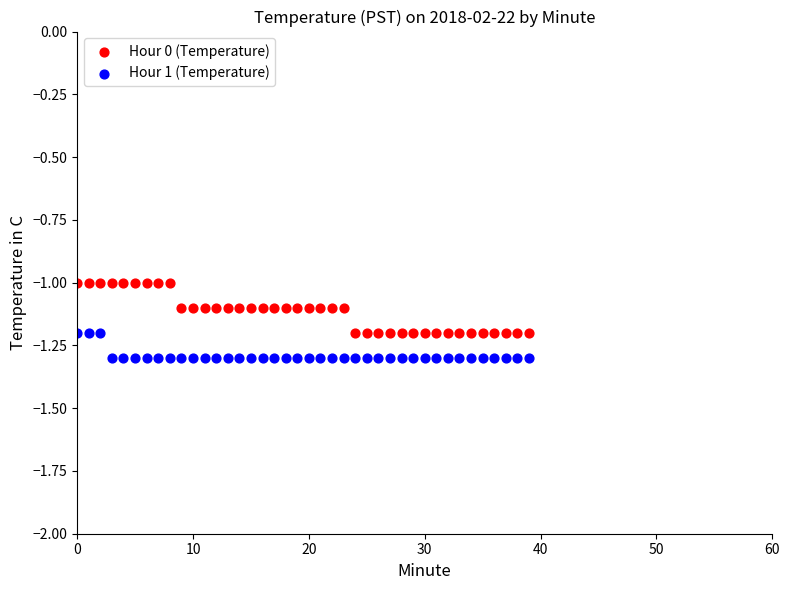

Which series reaches the maximum Y coordinate?

Hour 0 (Temperature)